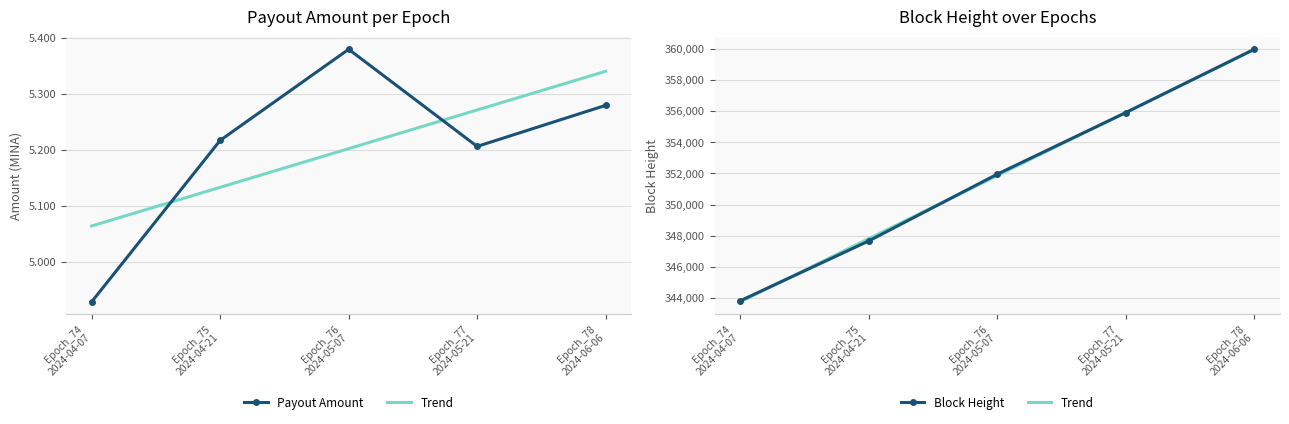

What position from the left is Epoch_74
2024-04-07?

1